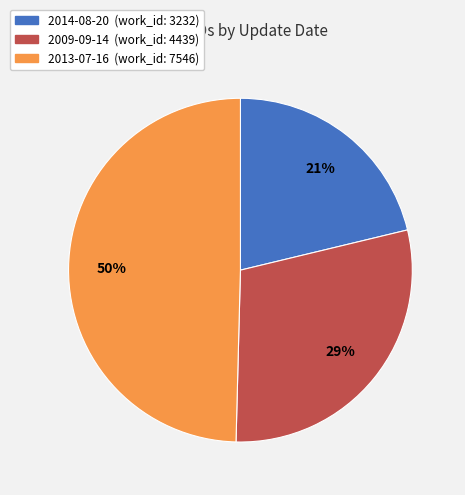

Which has a higher value, 2013-07-16 or 2014-08-20?

2013-07-16